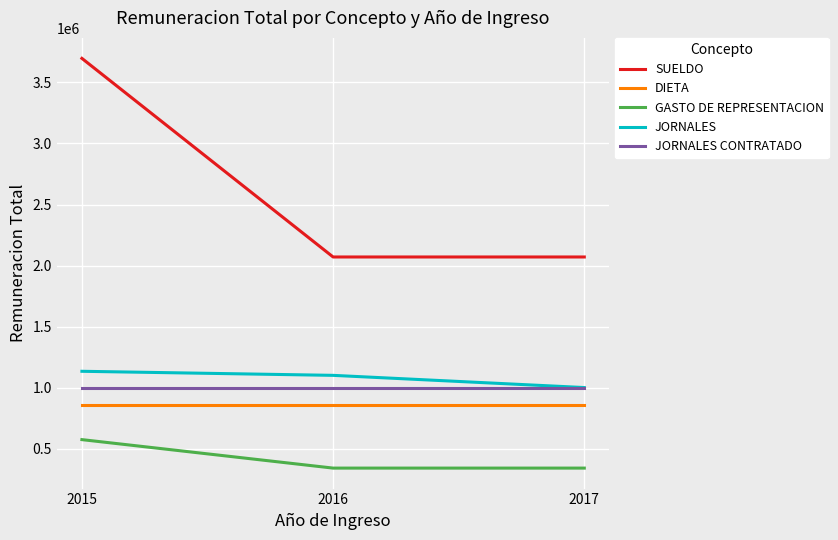

Which series has the largest total across all categories?

SUELDO